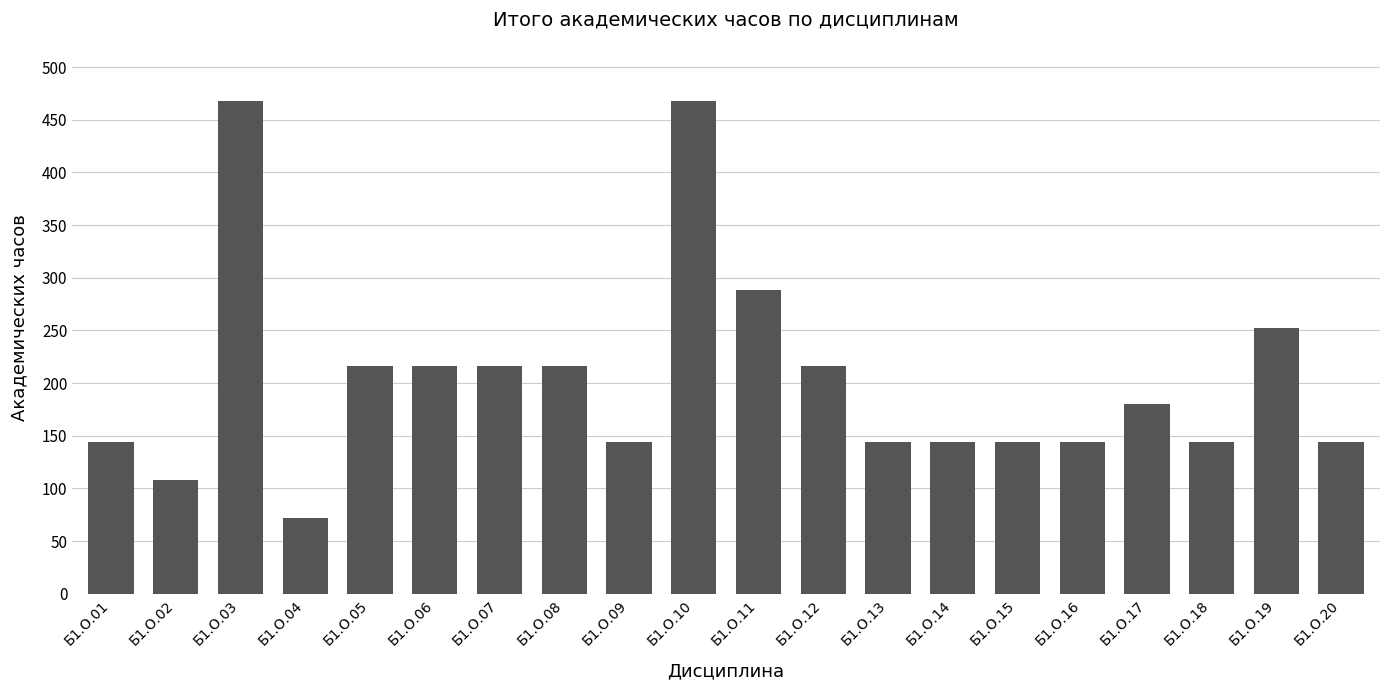

Read the value at Б1.О.19, to the nearest 50.

250